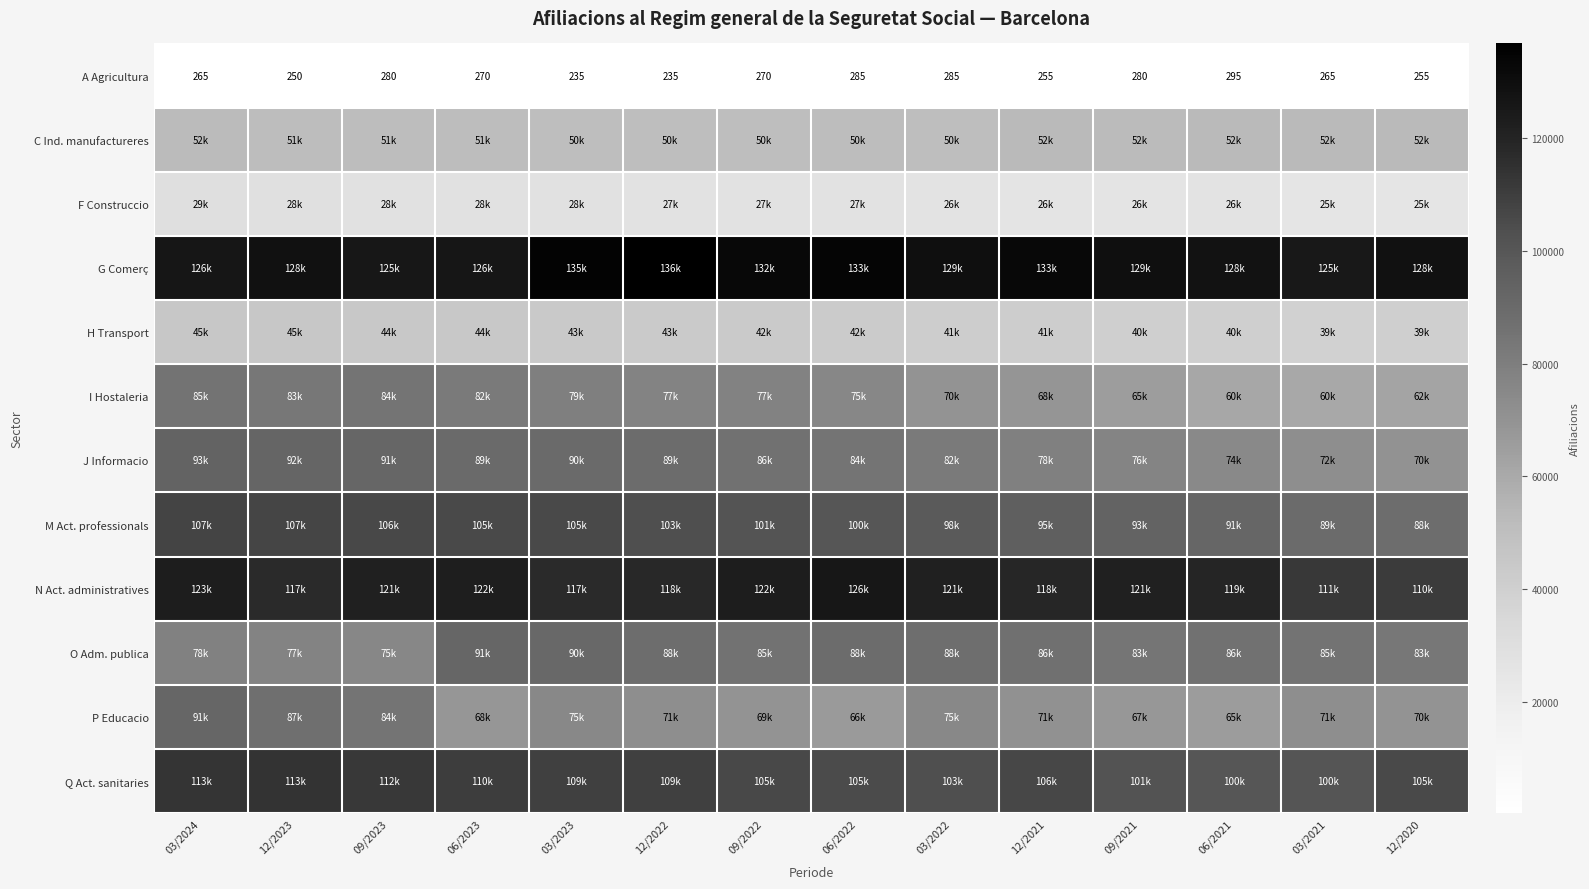

What is the lowest value of the A Agricultura series?

235